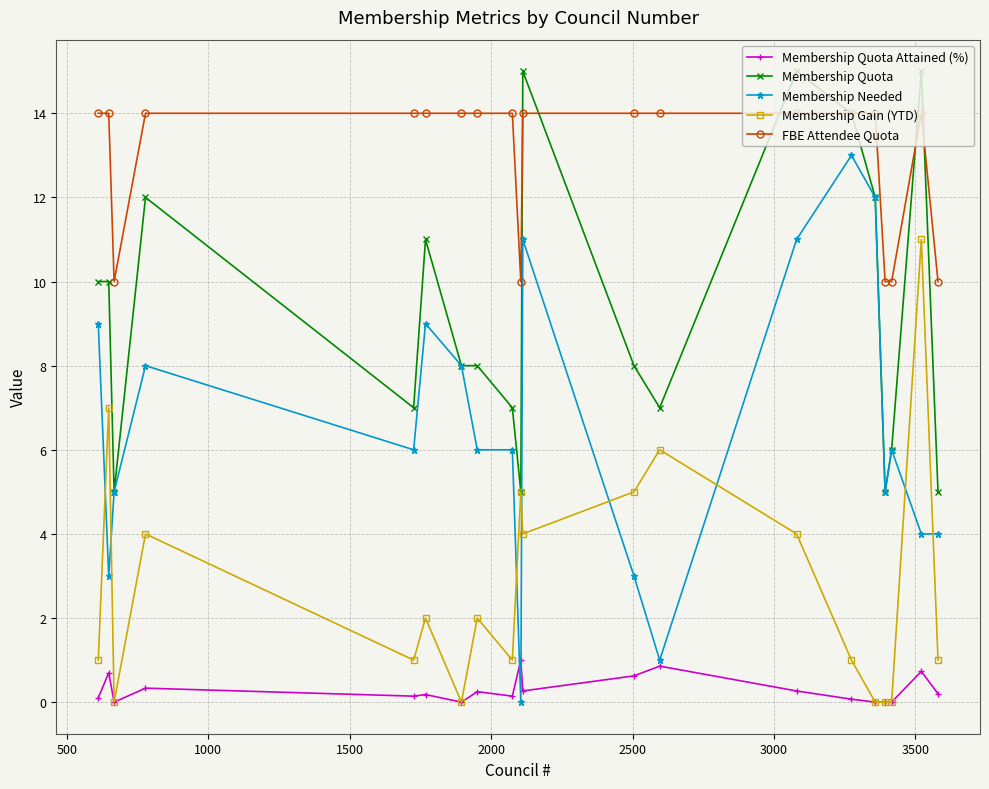

What is the difference between the second highest and minimum values in the Membership Needed series?

12.0